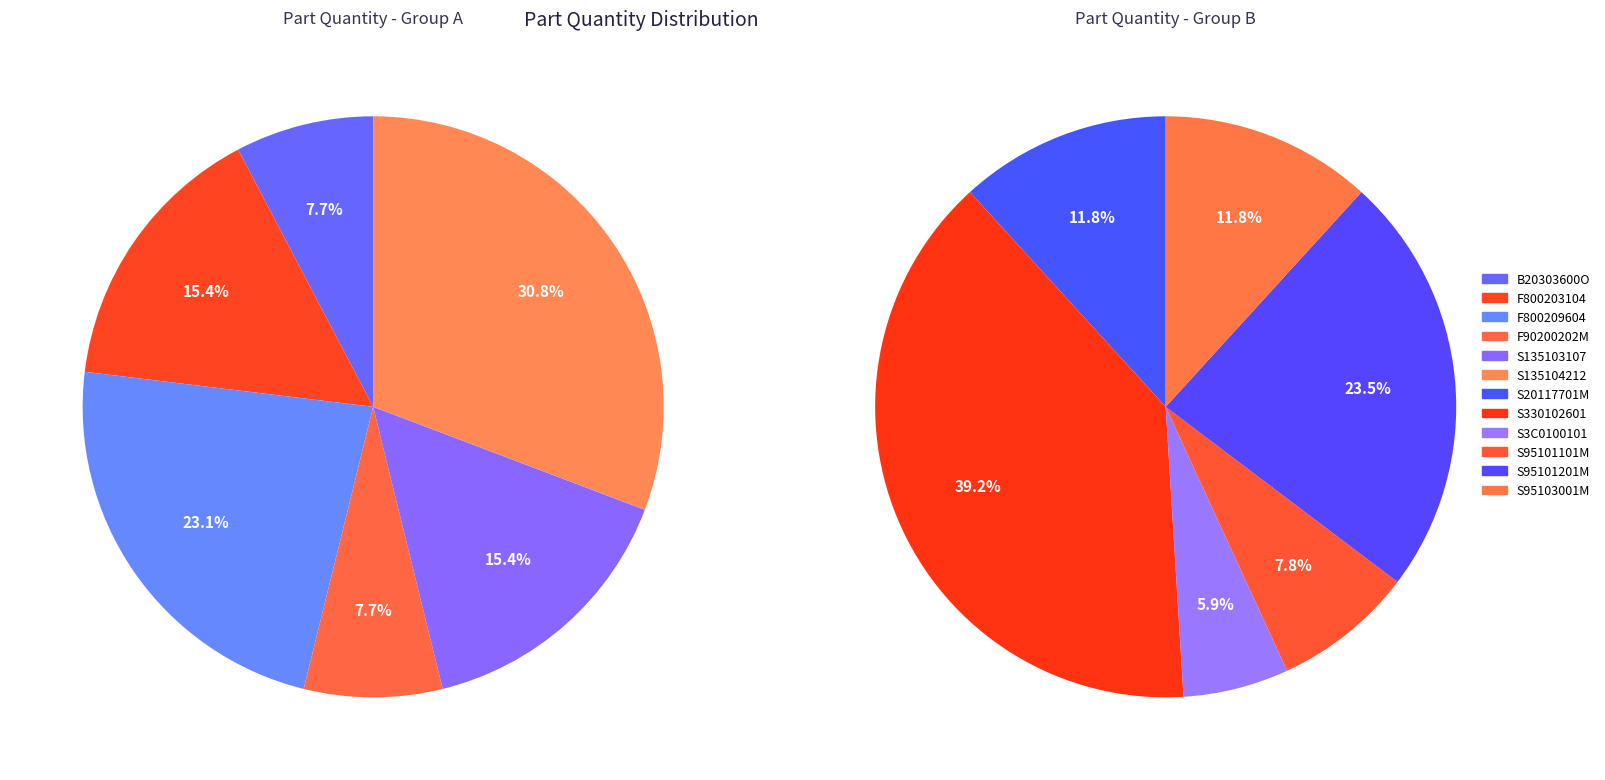

How much of the chart is everything except S95103001M?

93.3%